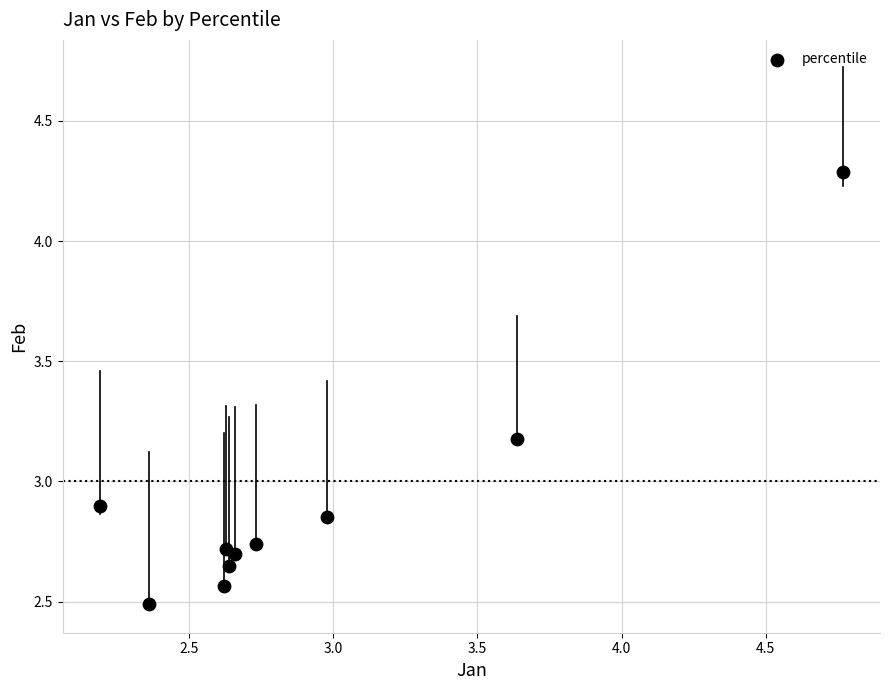

What is the range of Y values (max minus min)?

1.8